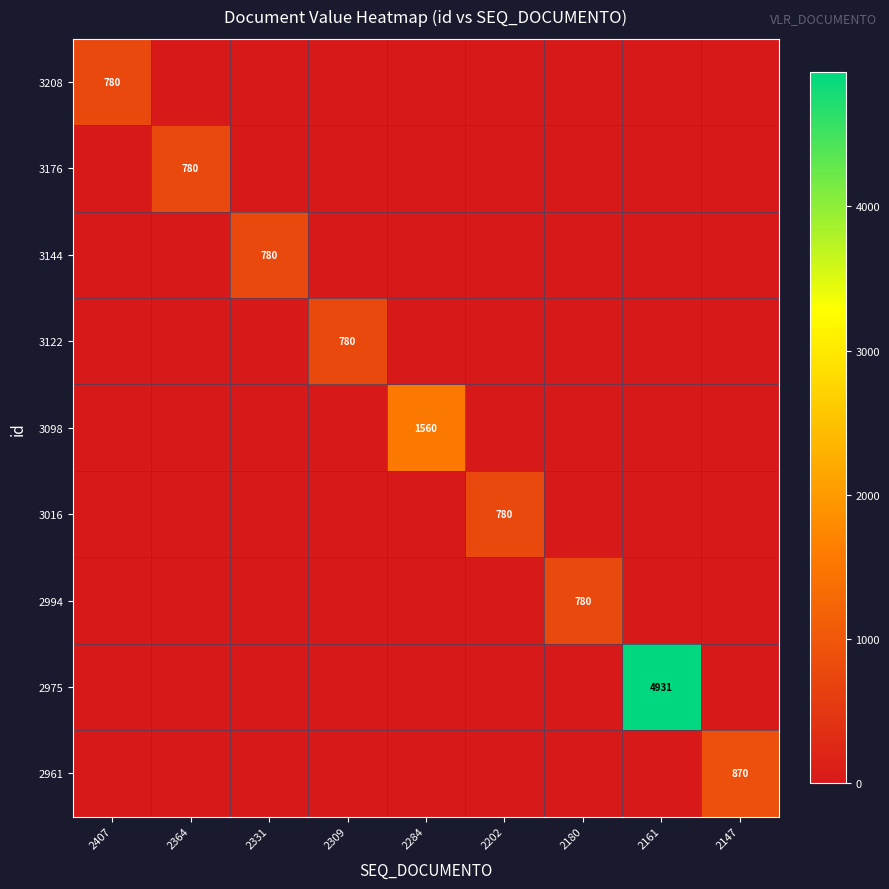

At which category does the chart reach its minimum across all series?

2364